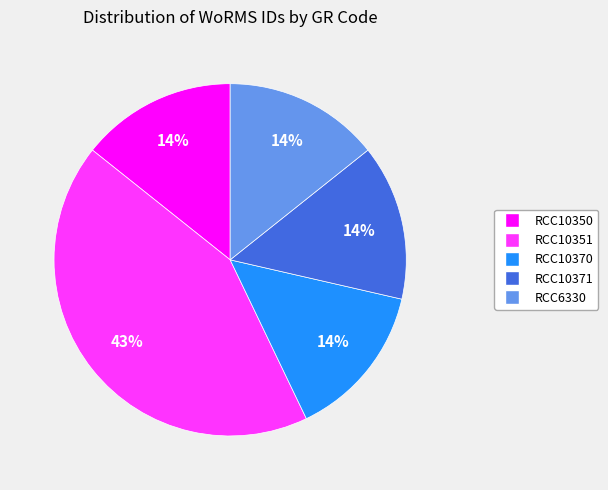

Count the number of slices in the pie.

5